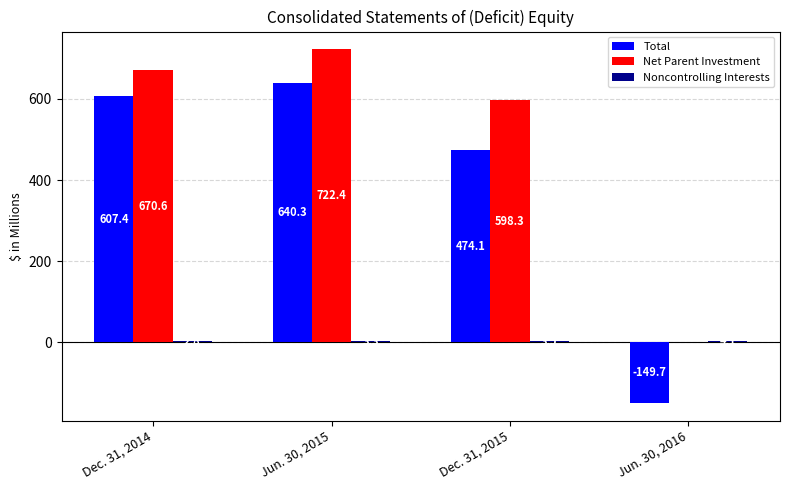

At which category does the chart reach its peak across all series?

Jun. 30, 2015